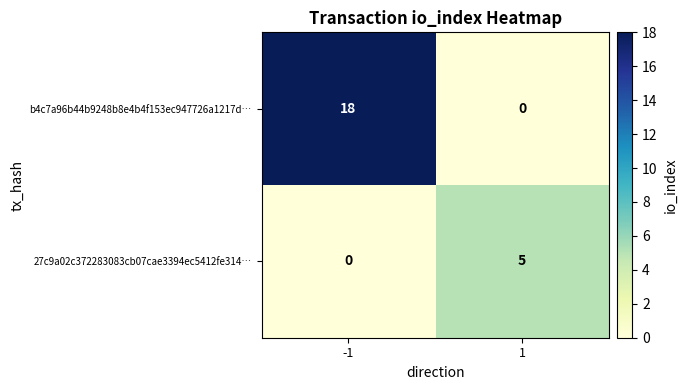

At 1, list the series in order from smallest to largest.

b4c7a96b44b9248b8e4b4f153ec947726a1217d…, 27c9a02c372283083cb07cae3394ec5412fe314…